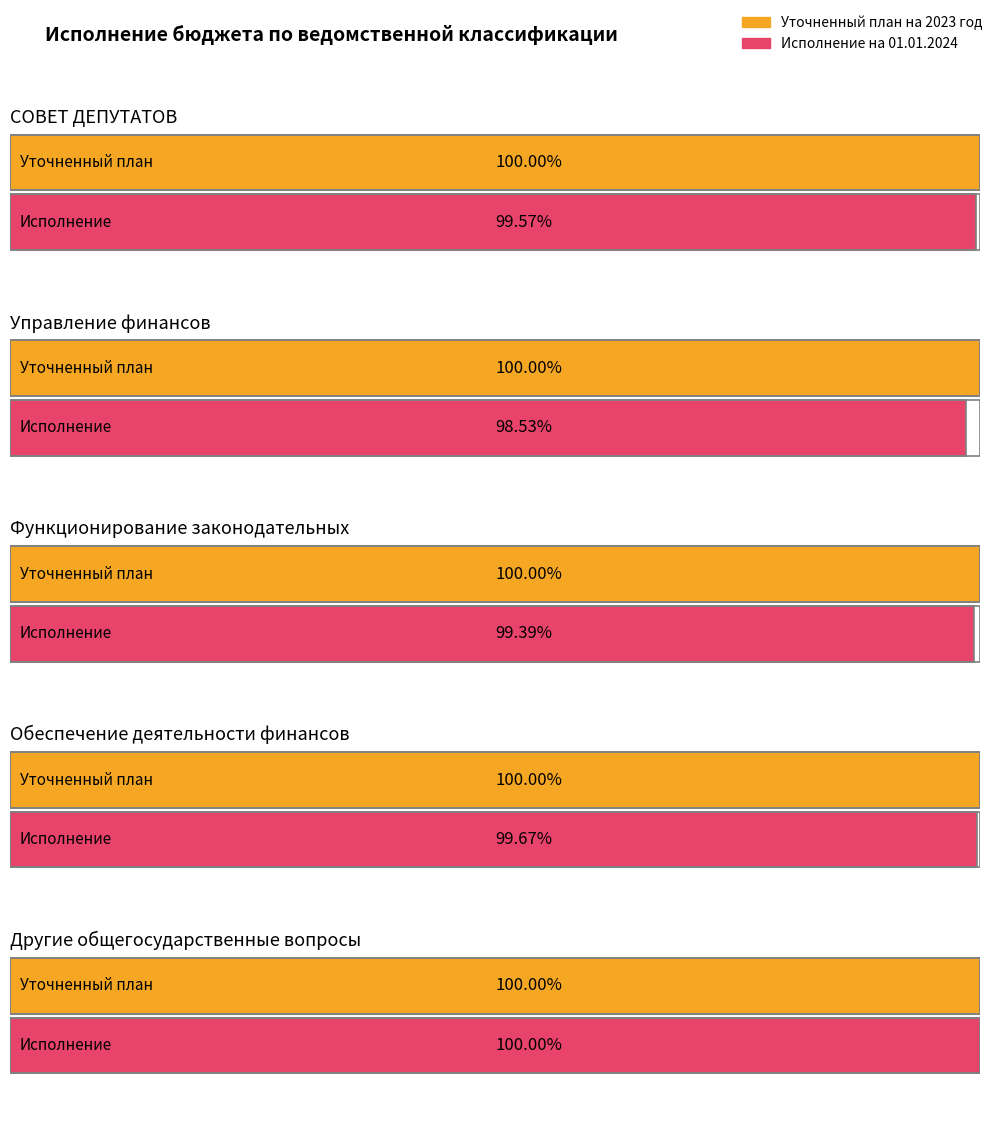

Rank the series by their average value, from highest to lowest.

Уточненный план на 2023 год, Исполнение на 01.01.2024